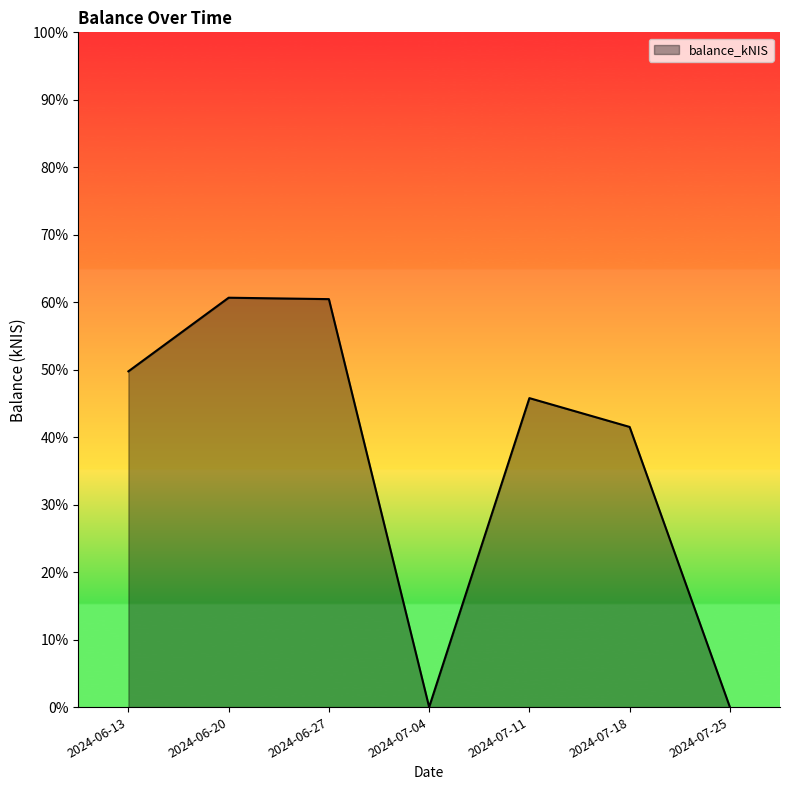

What position from the right is 2024-07-11?

3